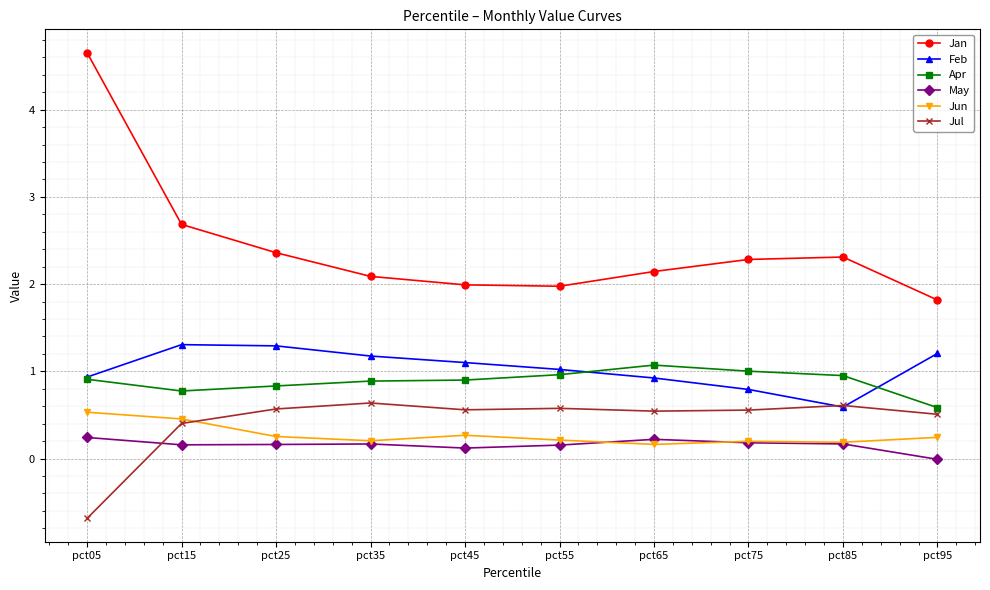

List the series in order of their peak value, highest first.

Jan, Feb, Apr, Jul, Jun, May